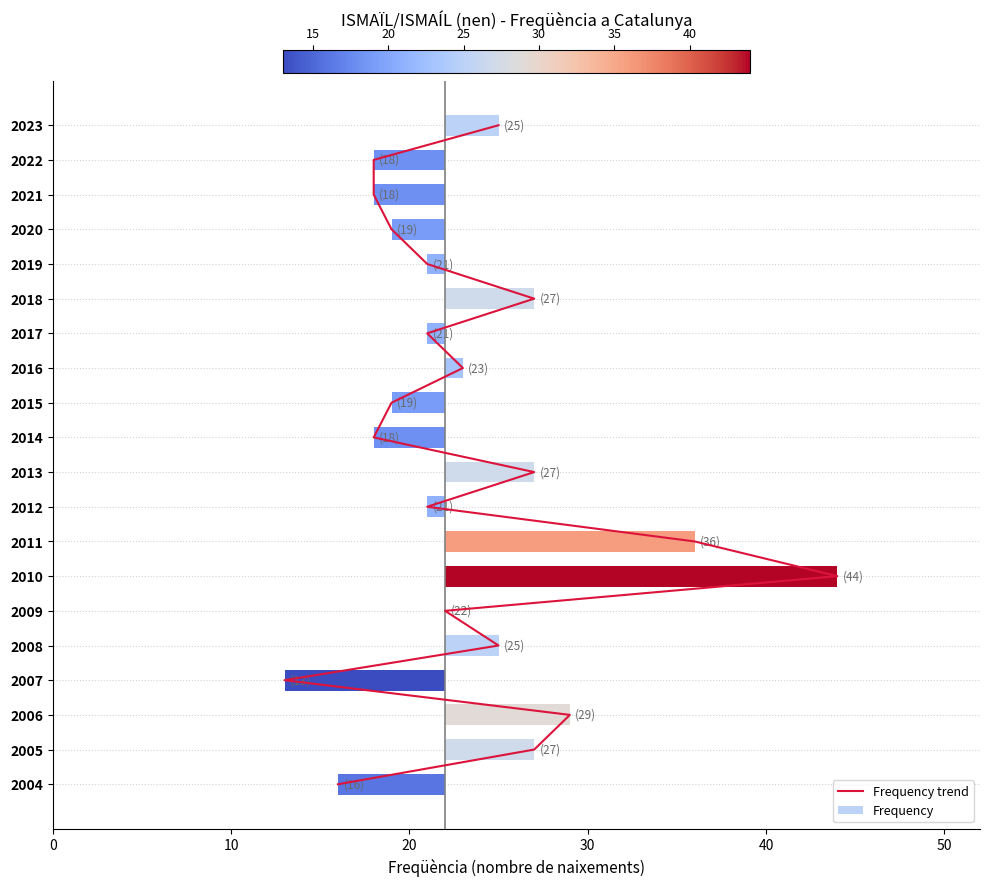

The value at 60 is 11. True or false?

False